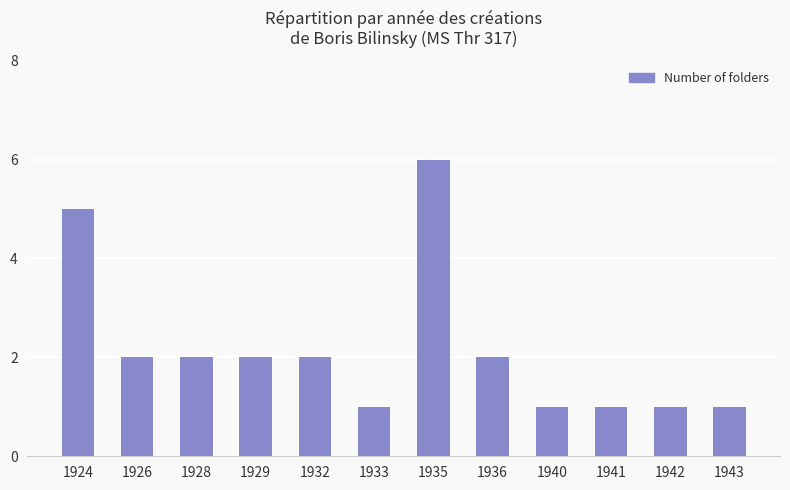

Reading left to right, what are all the values shown in this chart?

1924=5	1926=2	1928=2	1929=2	1932=2	1933=1	1935=6	1936=2	1940=1	1941=1	1942=1	1943=1